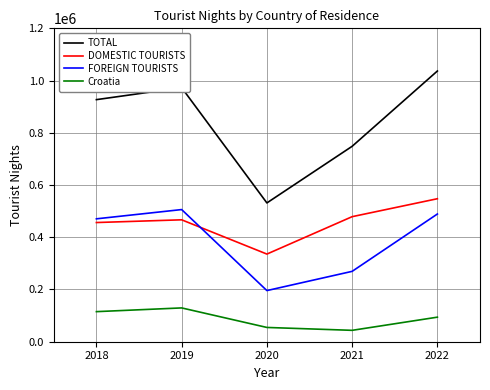

Which label corresponds to the largest value in the chart?

2022